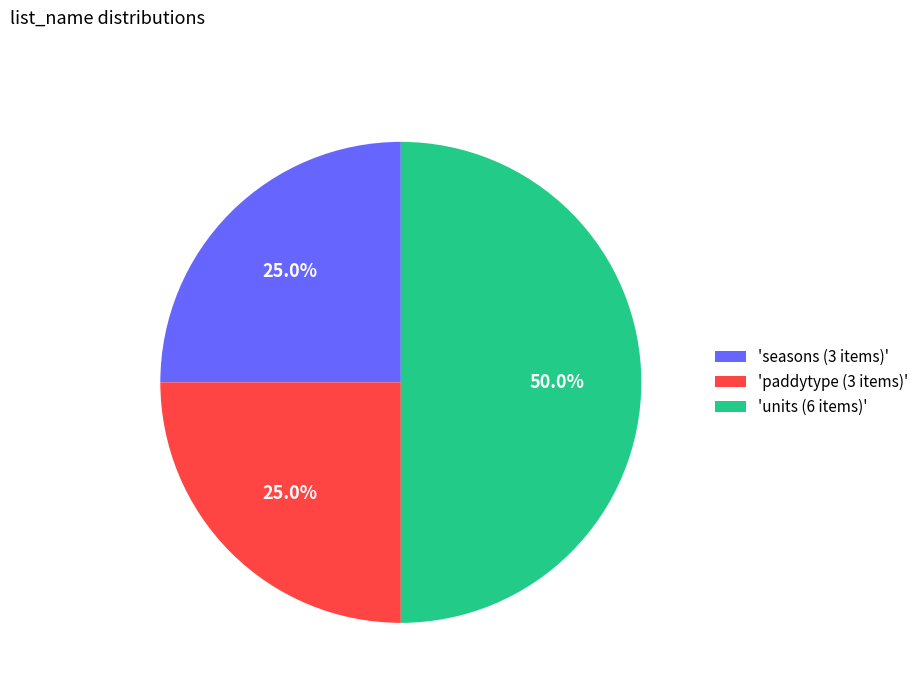

What is the largest slice in the pie chart?

'units (6 items)'